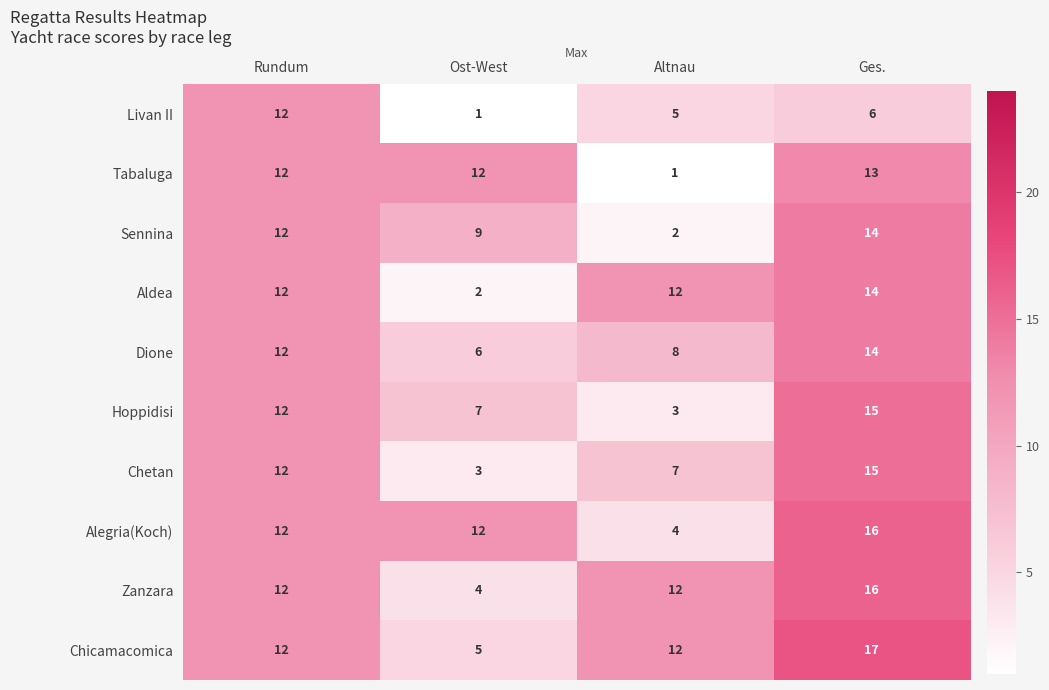

What is the spread (max minus min) of values at Altnau?

11